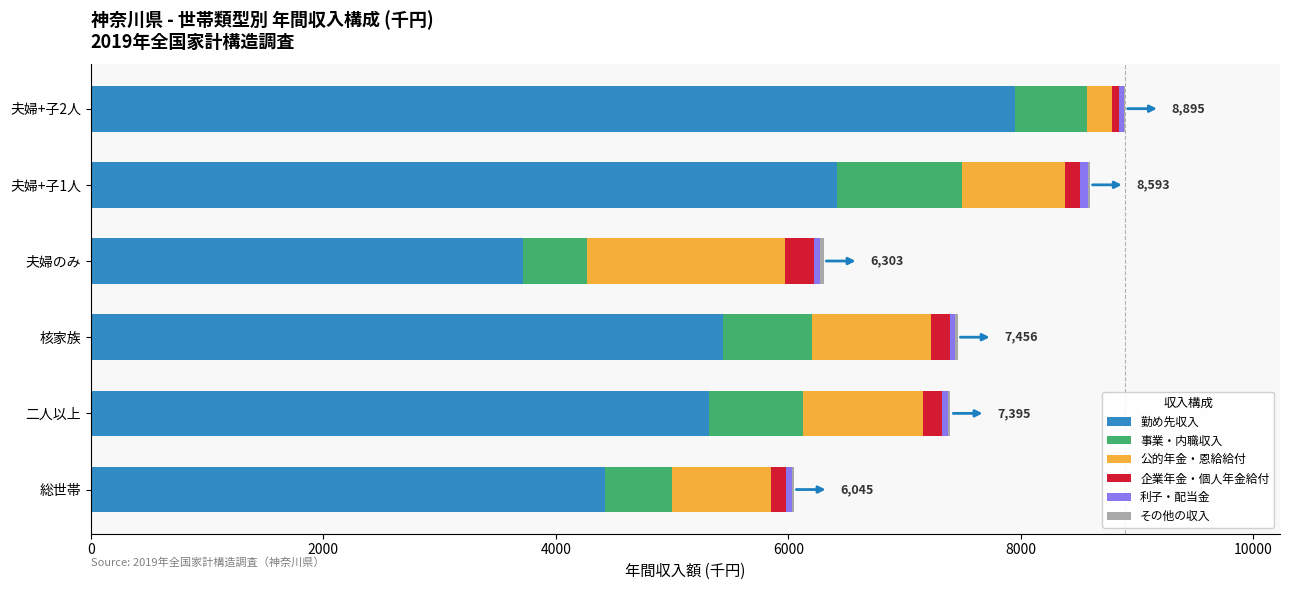

What is the sum of all 勤め先収入 values?

33261